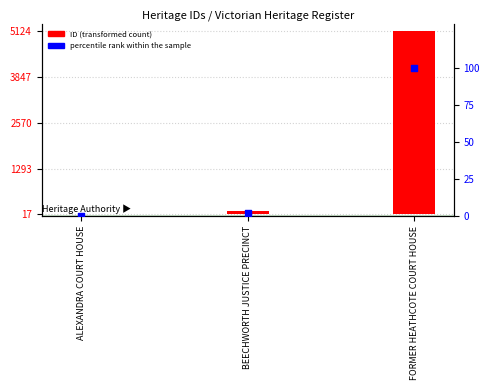

What is the change in value from BEECHWORTH JUSTICE PRECINCT to FORMER HEATHCOTE COURT HOUSE?

+97.9